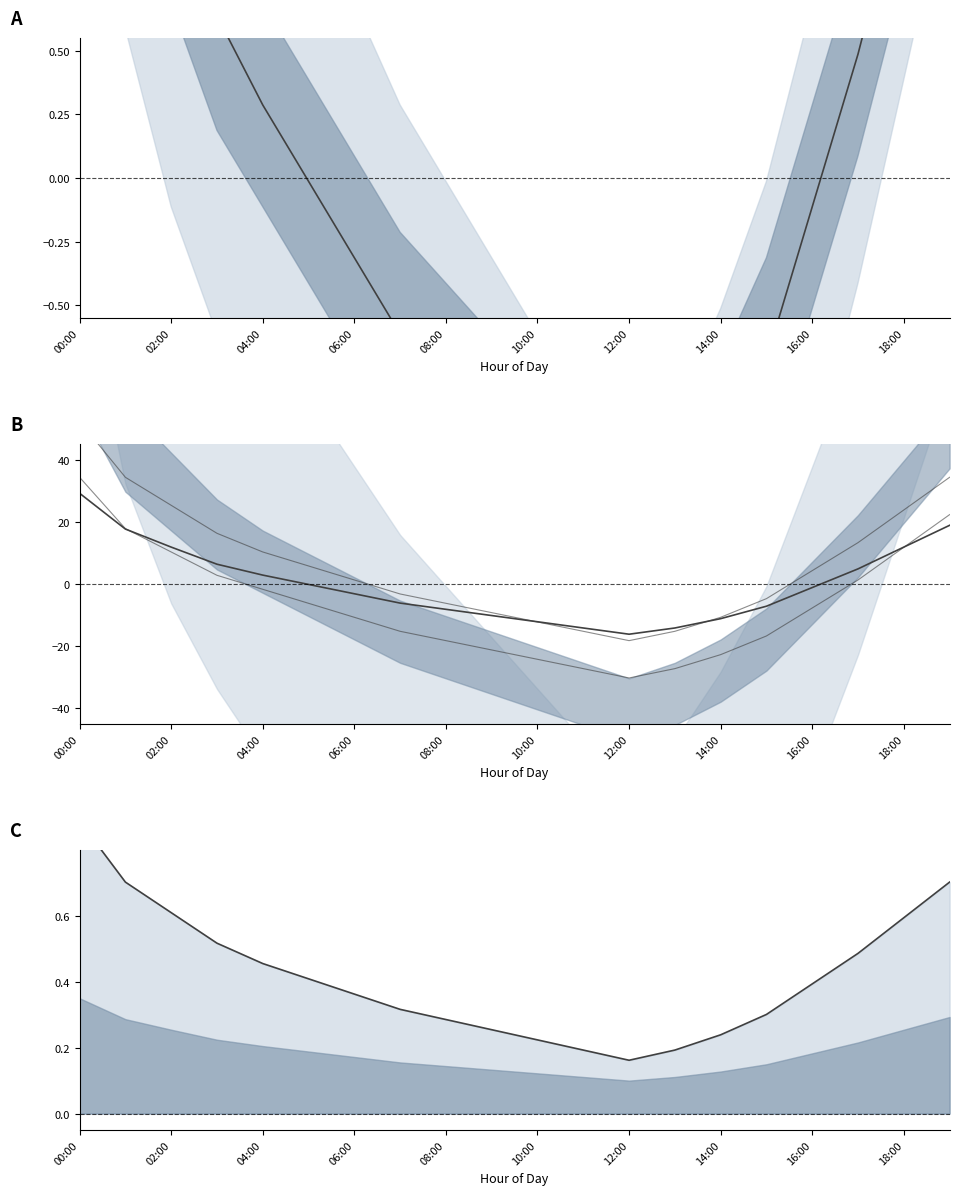

What is the spread (max minus min) of values at 08:00?

18.5